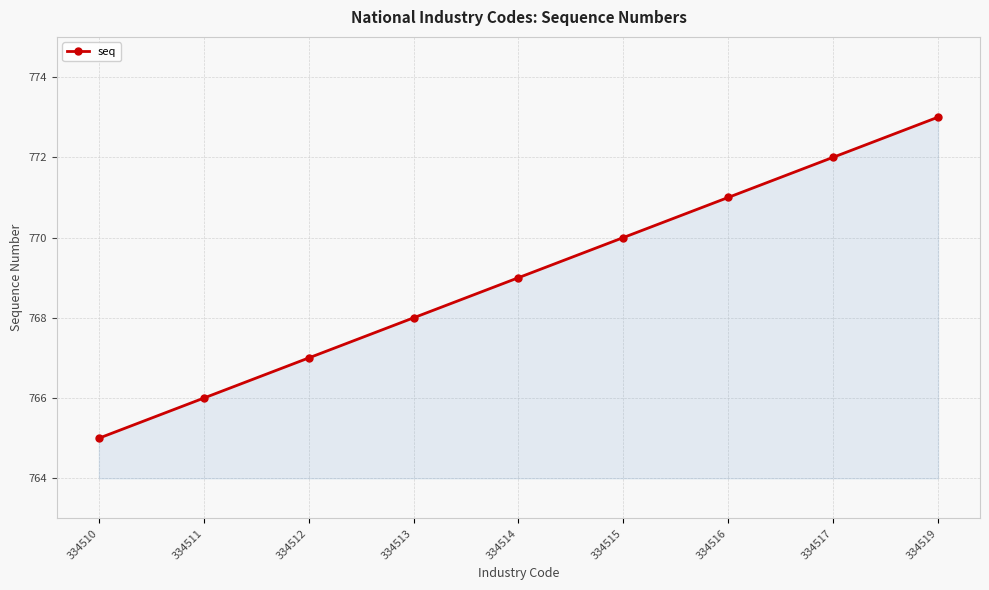

Count the number of categories in the chart.

9